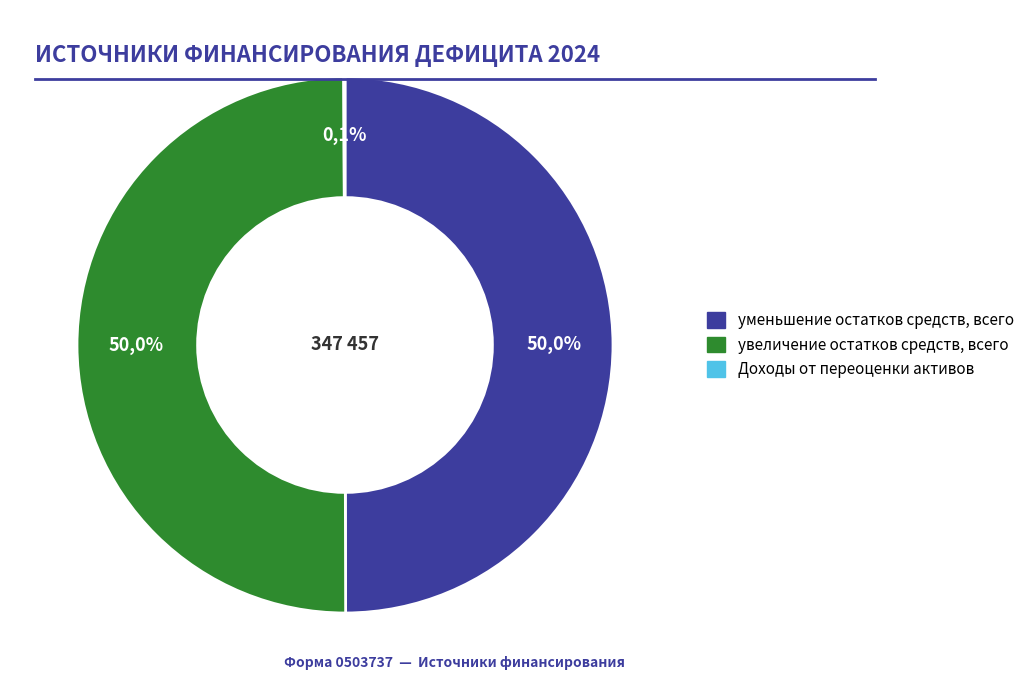

Rank the categories by value from highest to lowest.

уменьшение остатков средств, всего, увеличение остатков средств, всего, Доходы от переоценки активов